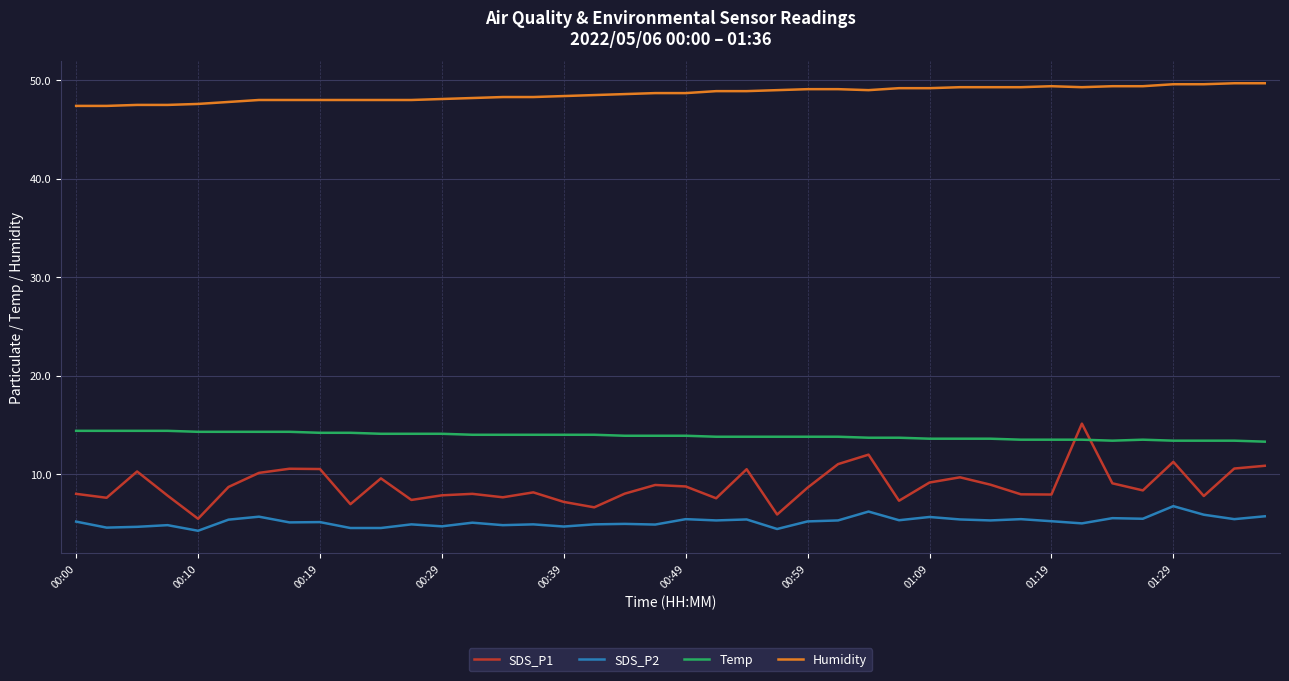

True or false: SDS_P2 and Temp intersect in this chart.

False